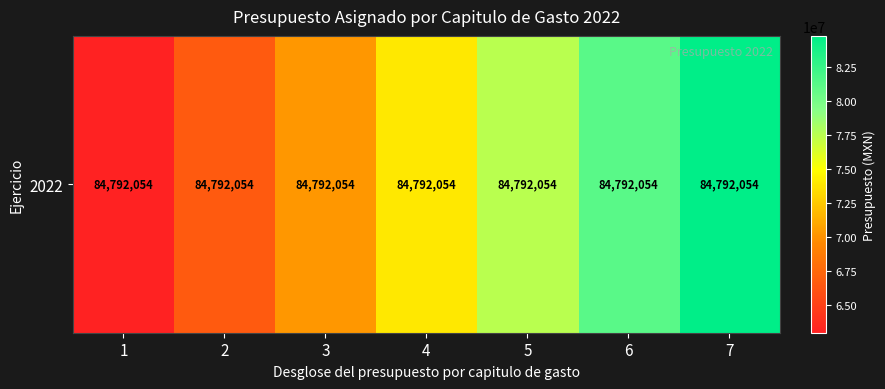

Count the number of values greater than 73890218.

4